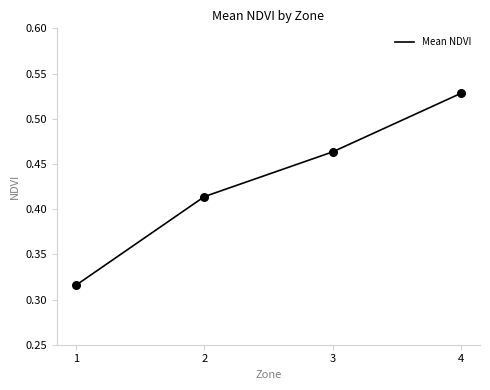

Between 1 and 4, which is larger?

4